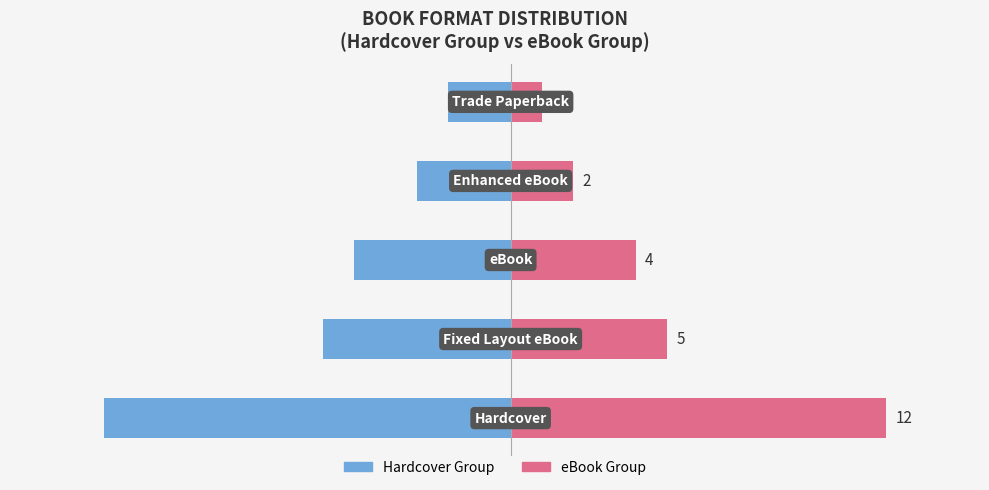

What is the lowest value of the eBook Group series?

1